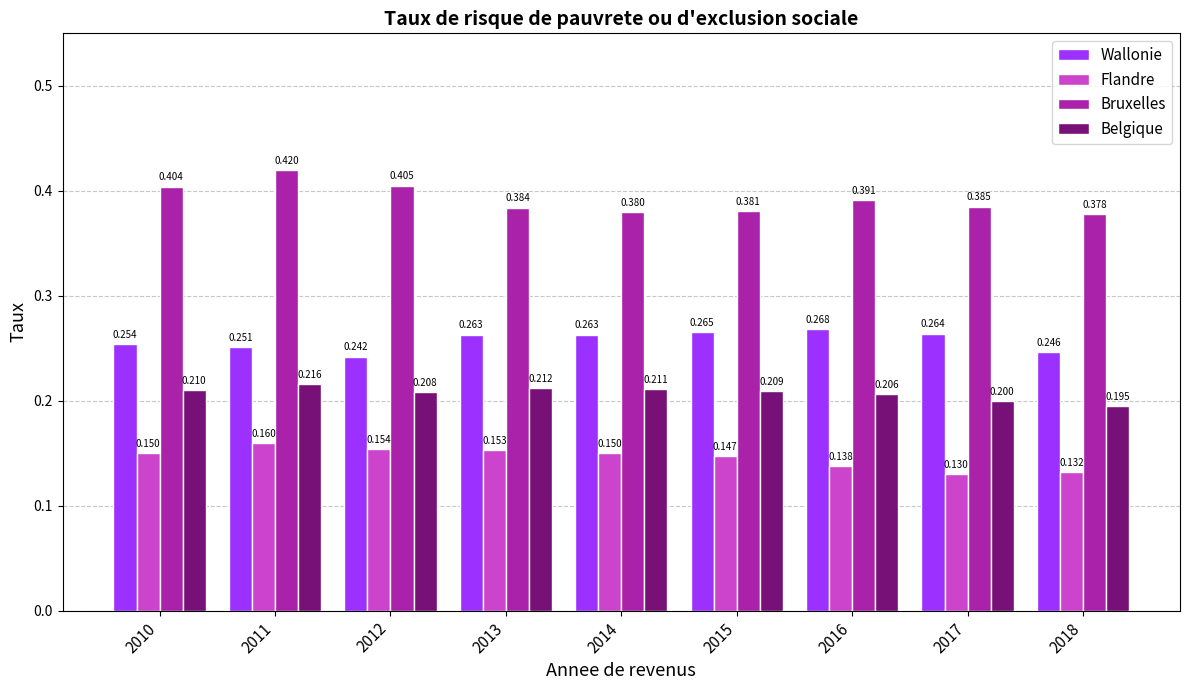

At 2016, list the series in order from smallest to largest.

Flandre, Belgique, Wallonie, Bruxelles